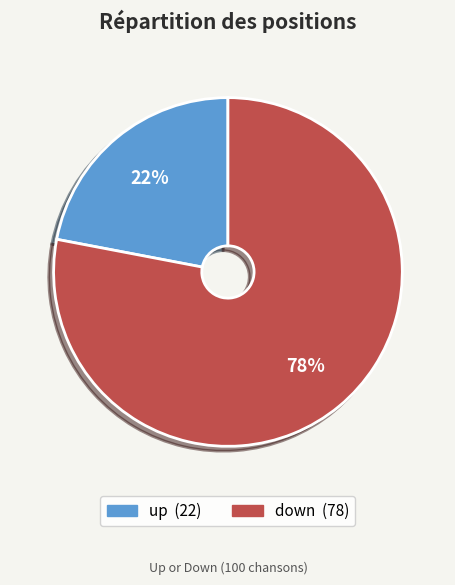

How many segments does this pie chart have?

2